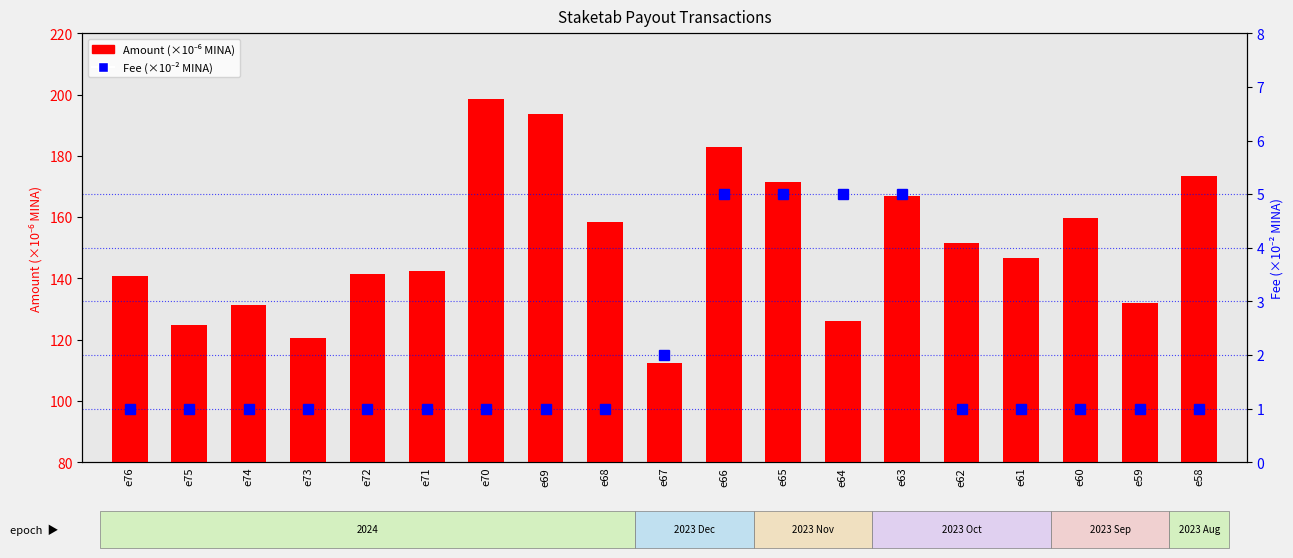

At which label is Fee (×10⁻² MINA) closest to 3?

e67